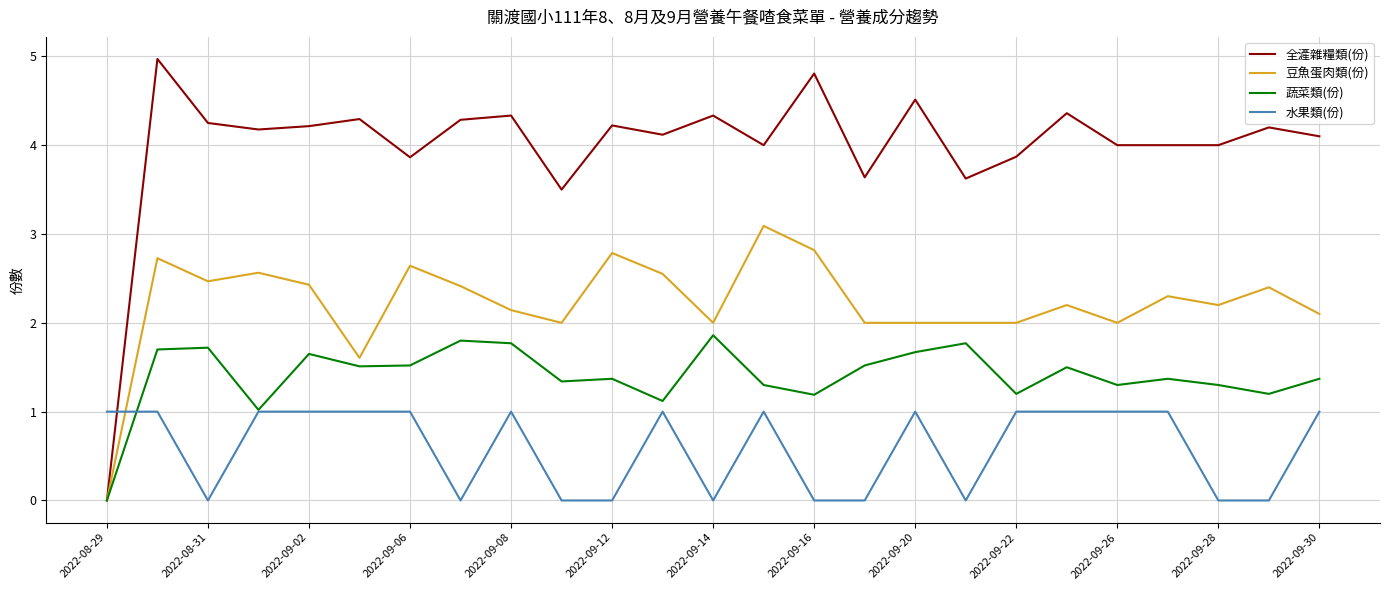

Does the chart display data point markers on the line(s)?

No